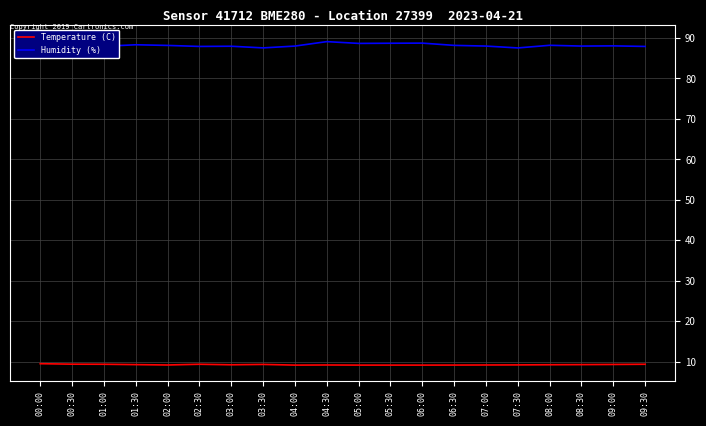

What is the minimum value shown in the chart?

9.2